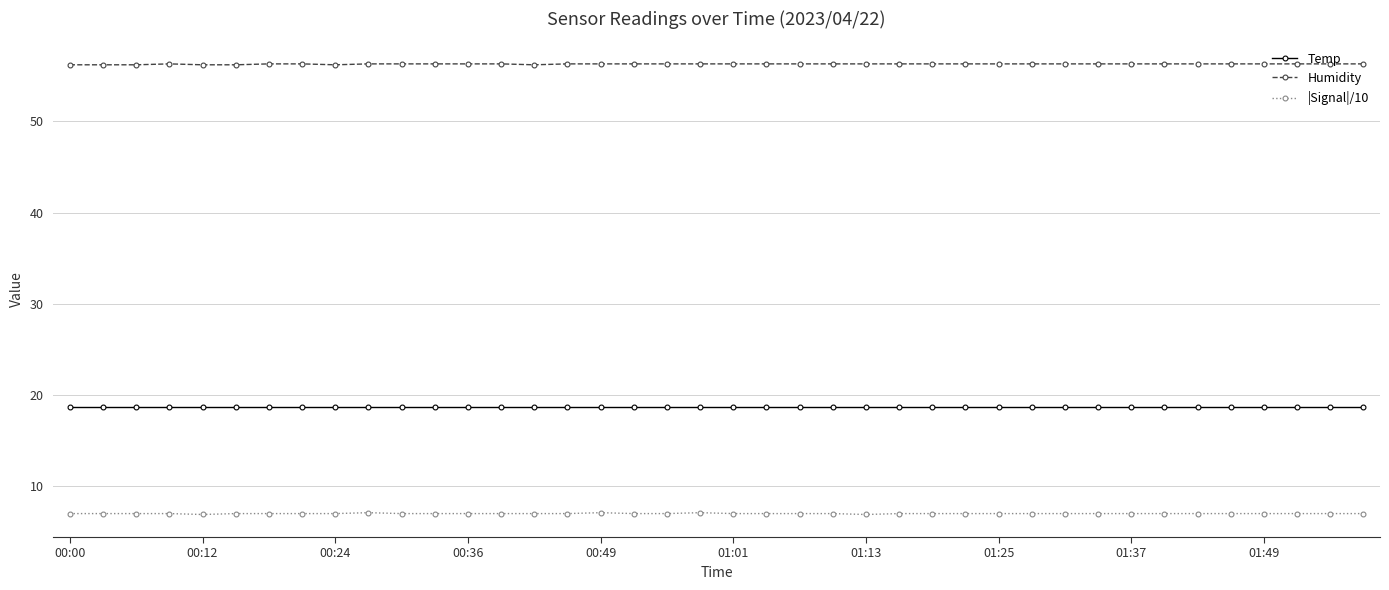

What is the value of the Humidity point at the 38th from the left?

56.3